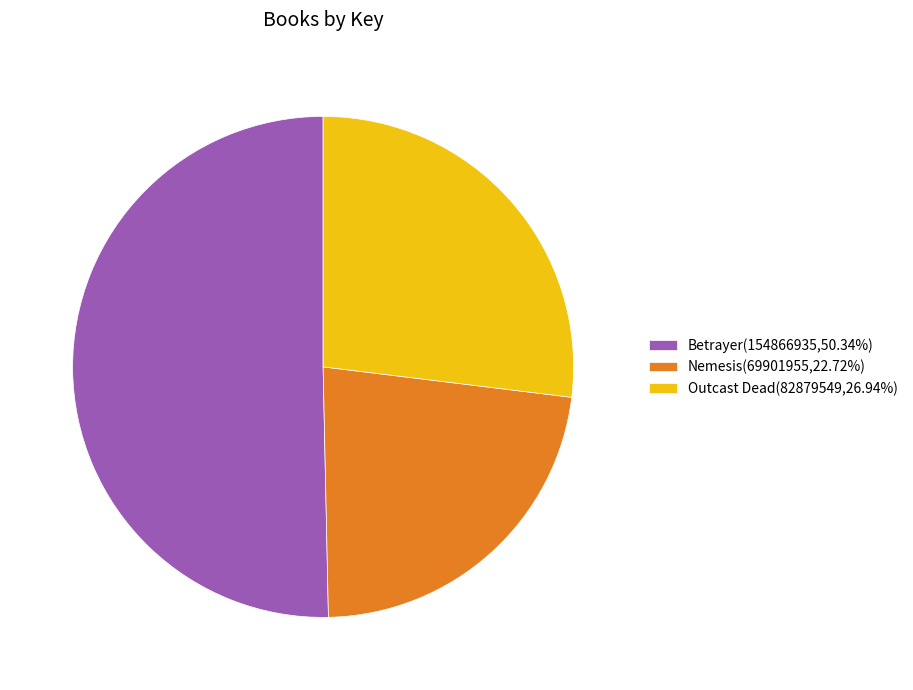

Is there any slice that represents more than half of the pie?

Yes